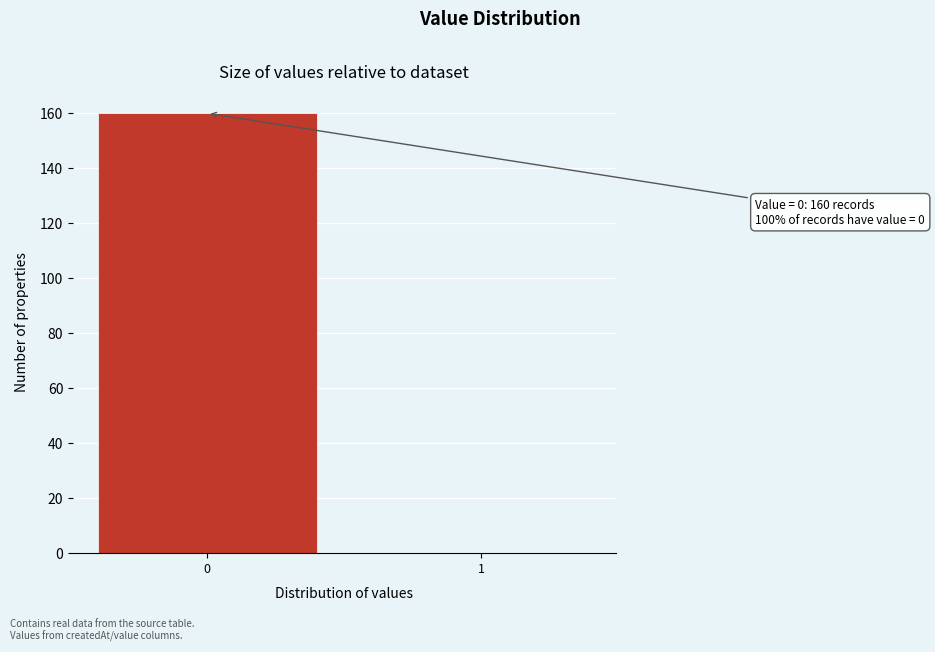

Reading left to right, what are all the values shown in this chart?

0=160	1=0